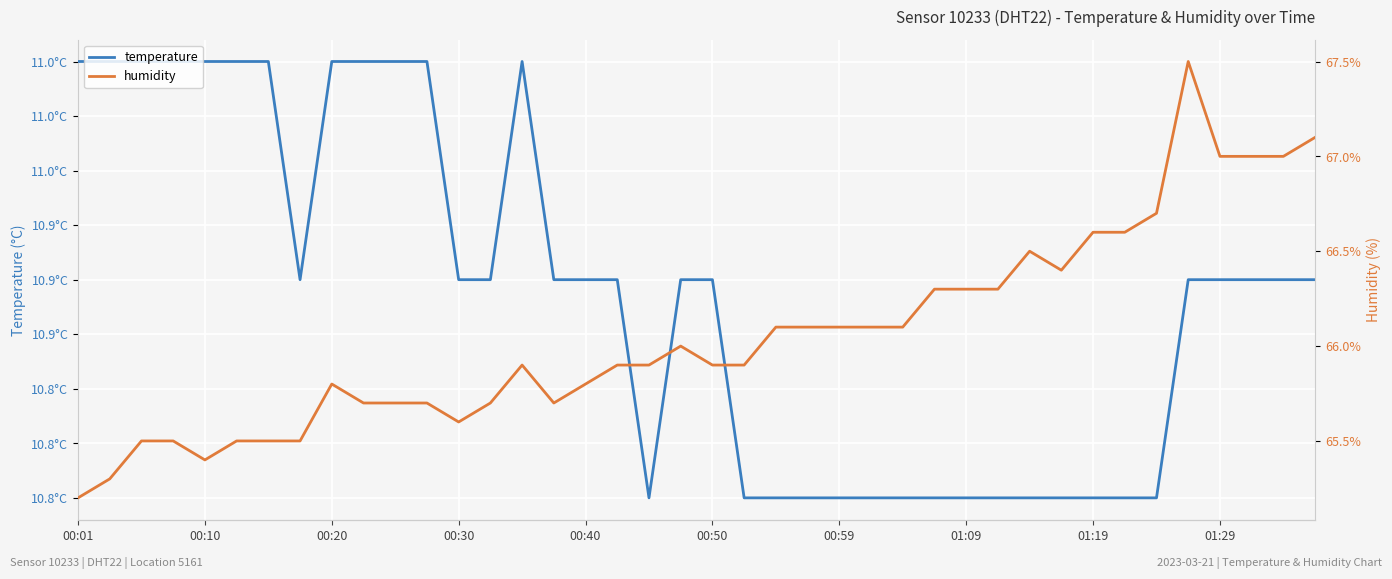

List the series in order of their overall mean, lowest first.

temperature, humidity